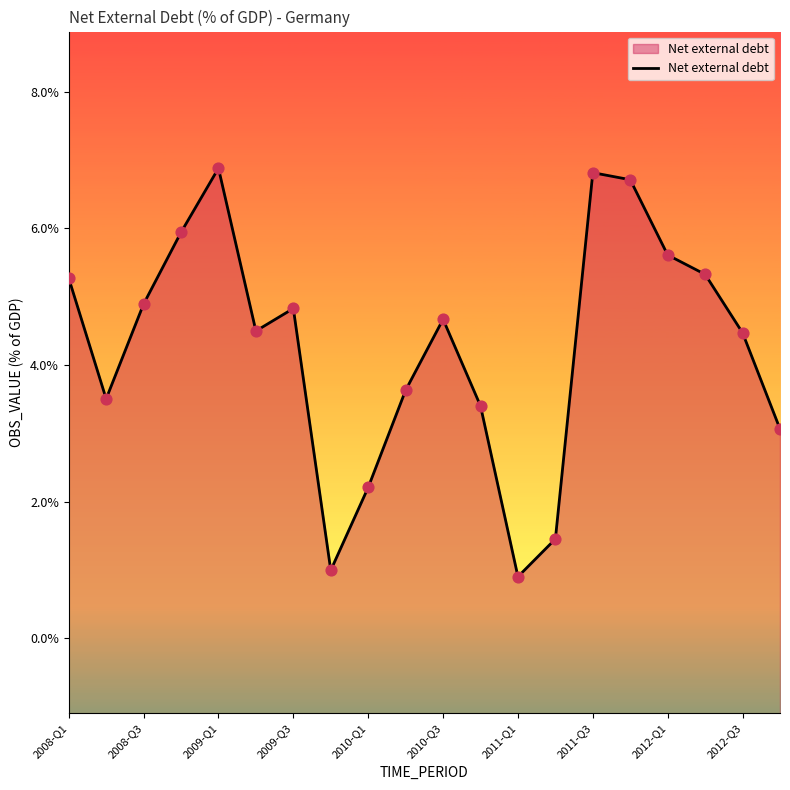

Between 14 and 2012-Q3, which is larger?

14